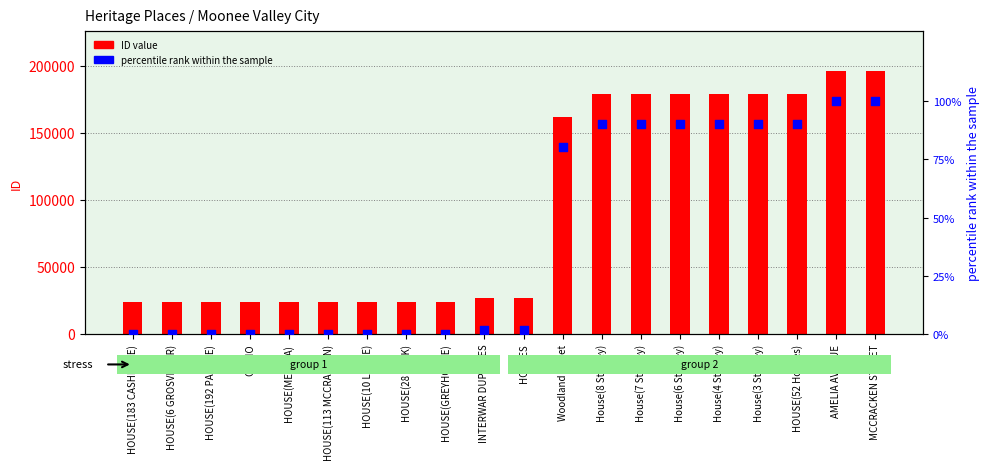

Is the value of ID at HOUSE(113 MCCRACKEN) greater than the value of percentile rank within IDs at HOUSE(183 CASHMERE)?

Yes